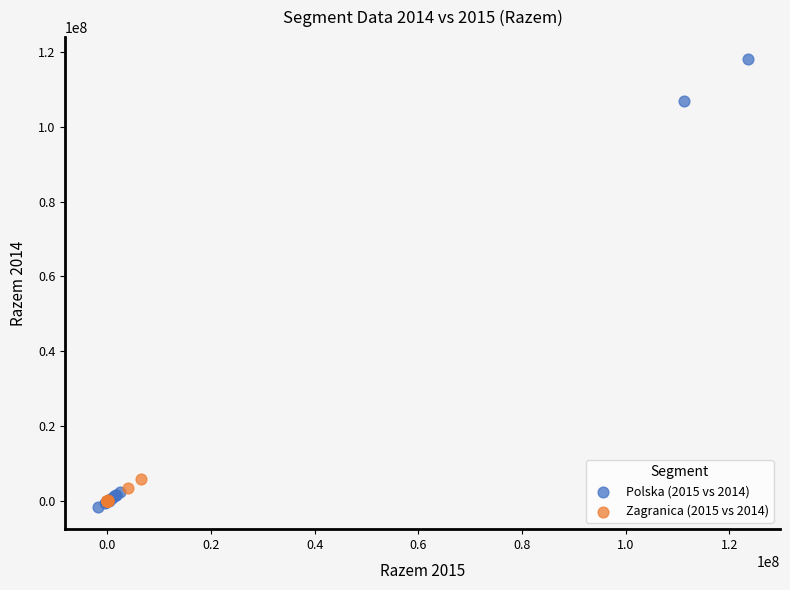

Which series contains the highest Y value?

Polska (2015 vs 2014)